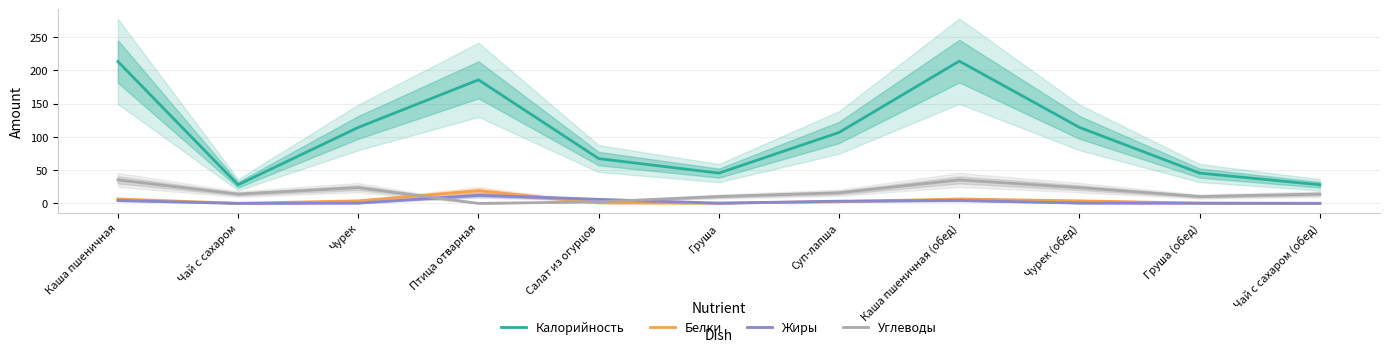

True or false: Белки and Углеводы cross at least once.

True